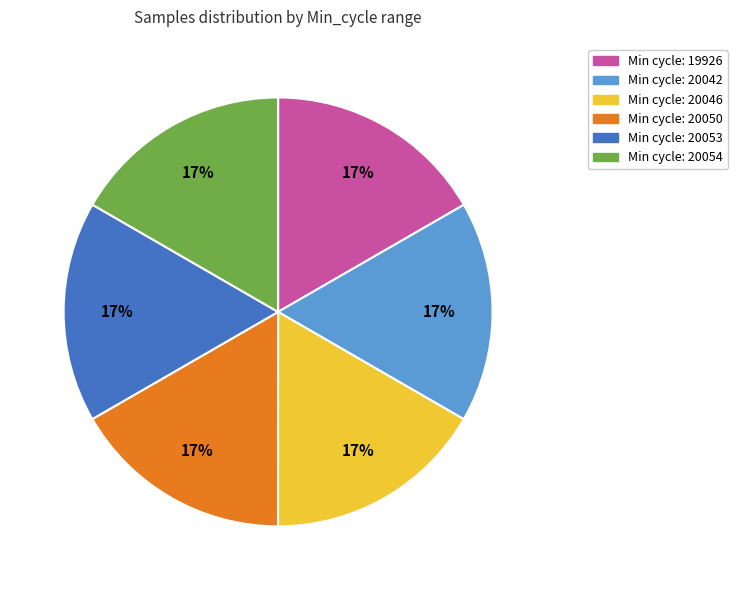

To the nearest percent, what is the average slice percentage?

17%